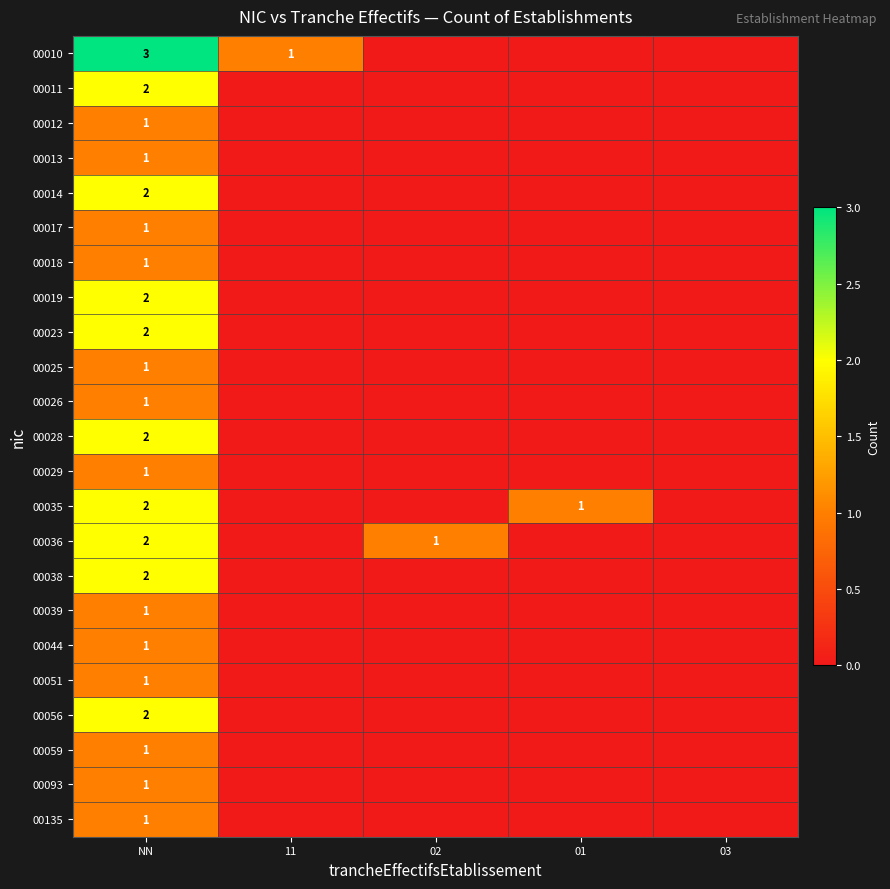

Is it true that 00036 equals 1 at NN?

False